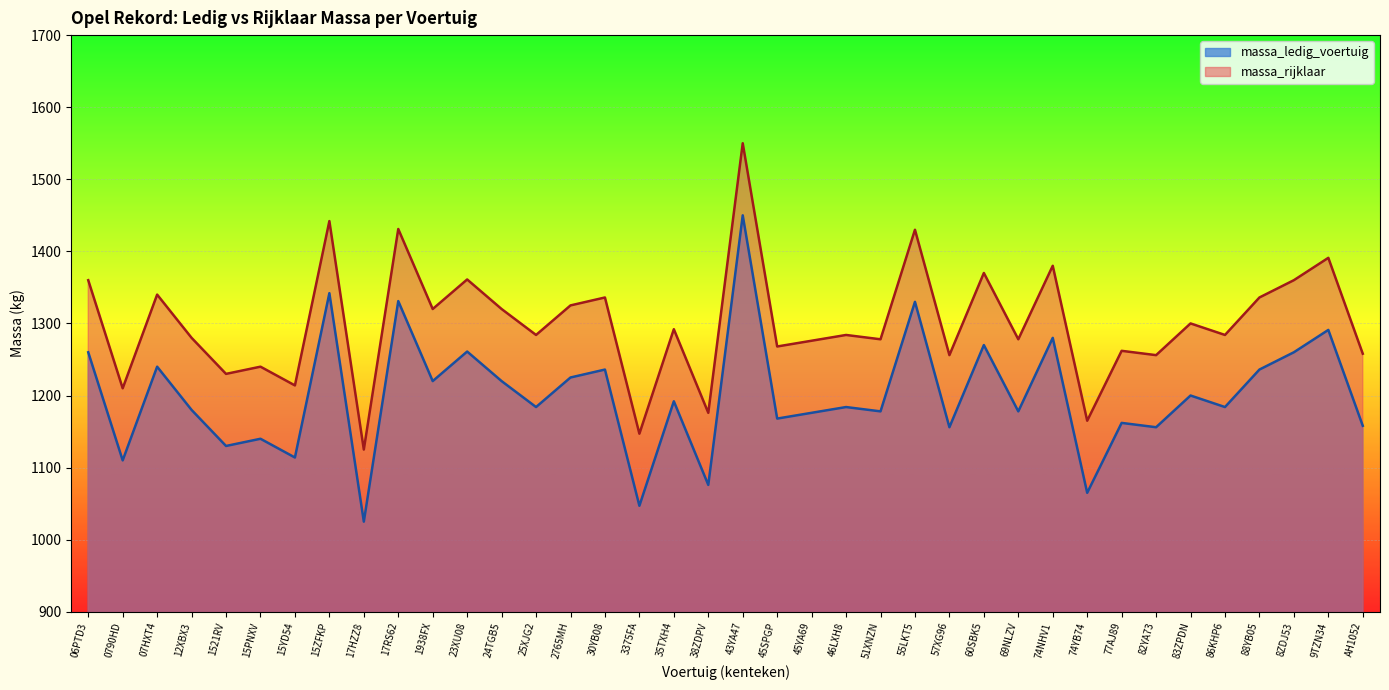

Reading left to right, what are all the values shown in this chart?

massa_ledig_voertuig: 06PTD3=1260	0790HD=1110	07HXT4=1240	12XBX3=1180	1521RV=1130	15PNXV=1140	15YD54=1114	15ZFKP=1342	17HZZ8=1025	17RS62=1331	1938FX=1220	23XU08=1261	24TGB5=1220	25XJG2=1184	2765MH=1225	30YB08=1236	3375FA=1047	35TXH4=1192	38ZDPV=1076	43YA47=1450	45SPGP=1168	45YA69=1176	46LXH8=1184	51XNZN=1178	55LKT5=1330	57XG96=1156	60SBK5=1270	69NLZV=1178	74NHV1=1280	74YB74=1065	77AJ89=1162	82YA73=1156	83ZPDN=1200	86KHP6=1184	88YB05=1236	8ZDJ53=1260	9TZN34=1291	AH1052=1158
massa_rijklaar: 06PTD3=1360	0790HD=1210	07HXT4=1340	12XBX3=1280	1521RV=1230	15PNXV=1240	15YD54=1214	15ZFKP=1442	17HZZ8=1125	17RS62=1431	1938FX=1320	23XU08=1361	24TGB5=1320	25XJG2=1284	2765MH=1325	30YB08=1336	3375FA=1147	35TXH4=1292	38ZDPV=1176	43YA47=1550	45SPGP=1268	45YA69=1276	46LXH8=1284	51XNZN=1278	55LKT5=1430	57XG96=1256	60SBK5=1370	69NLZV=1278	74NHV1=1380	74YB74=1165	77AJ89=1262	82YA73=1256	83ZPDN=1300	86KHP6=1284	88YB05=1336	8ZDJ53=1360	9TZN34=1391	AH1052=1258